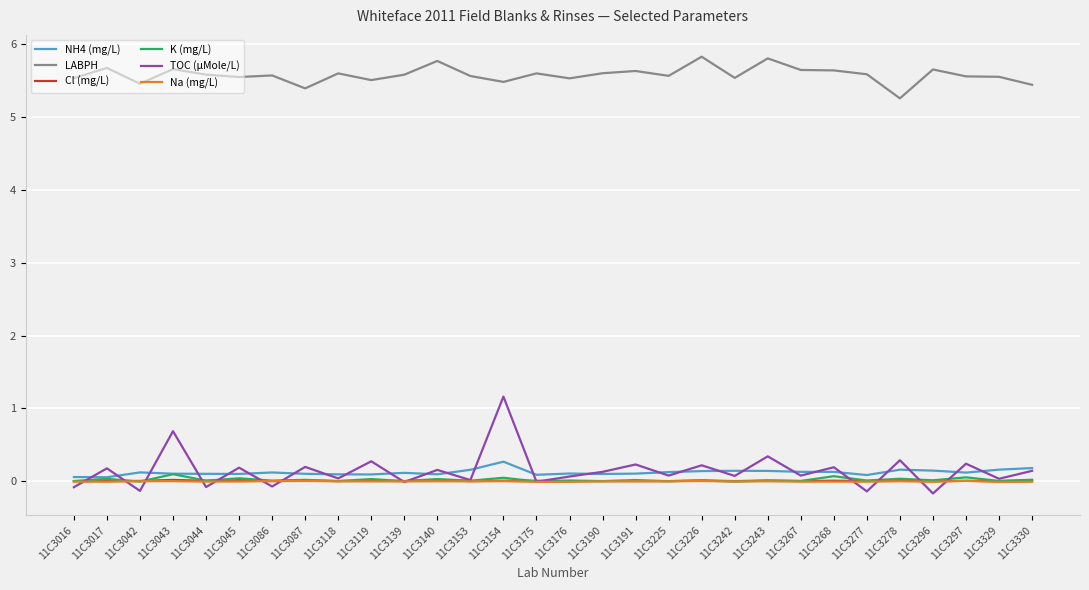

True or false: TOC (µMole/L) has more than 1 points higher than both neighbors.

True